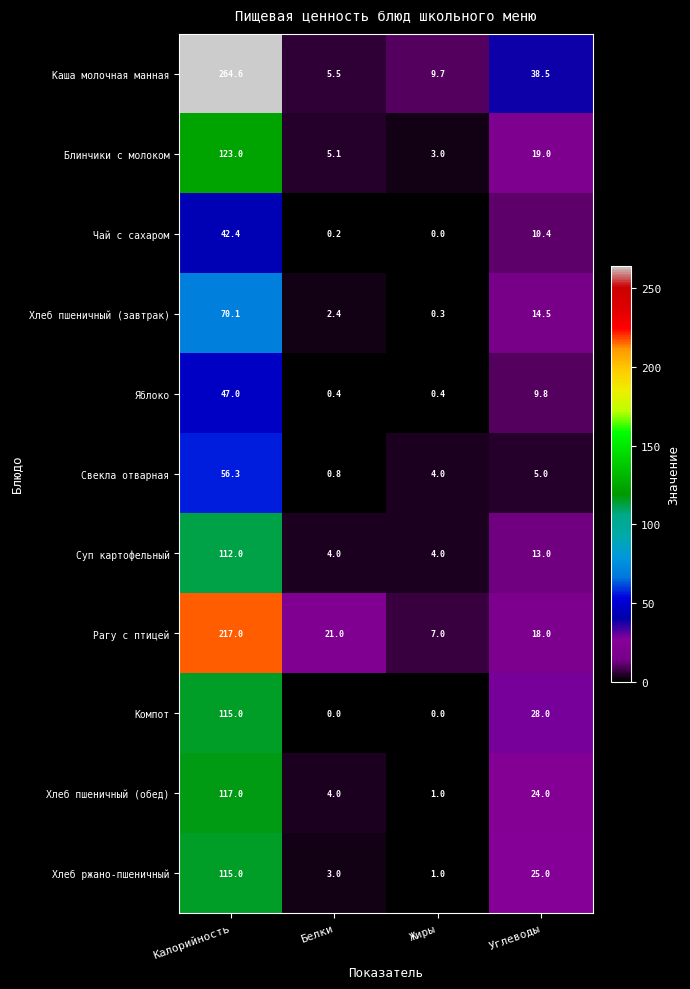

Which series has the widest spread of values?

Каша молочная манная